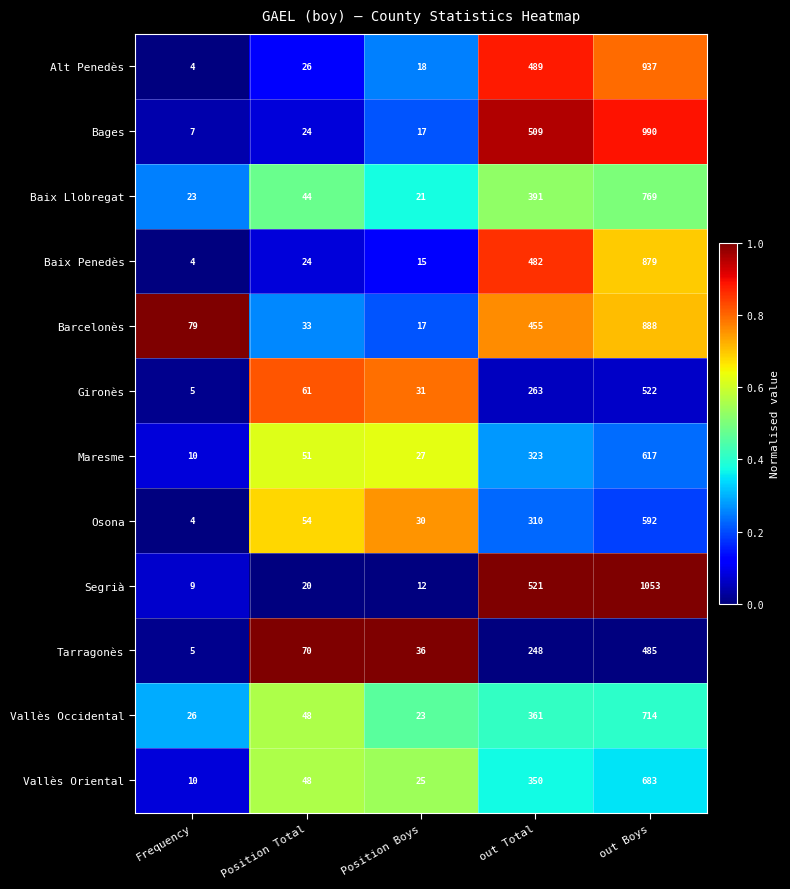

True or false: Baix Penedès has a value of 879 at out Boys.

True